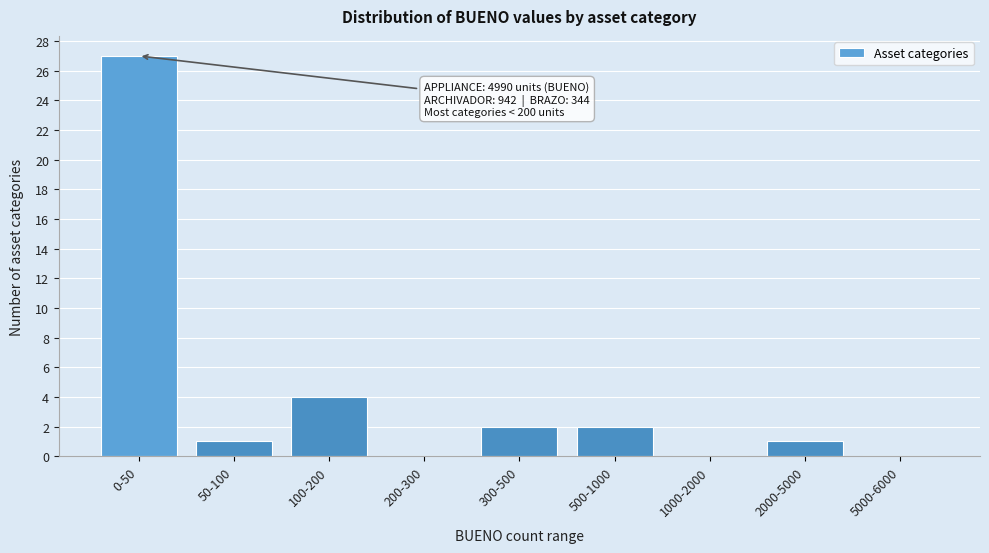

Reading left to right, transcribe all the data shown in this chart.

0-50=27	50-100=1	100-200=4	200-300=0	300-500=2	500-1000=2	1000-2000=0	2000-5000=1	5000-6000=0